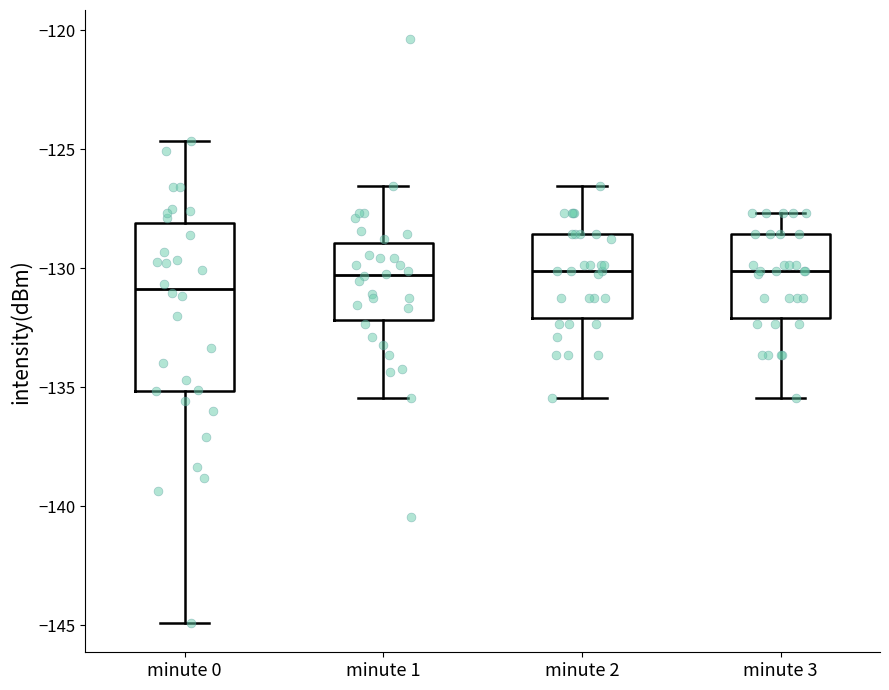

Reading left to right, transcribe this box plot: for each box, give where its median line is, the range the box spans, and where its two whiskers end, as read against the y-axis. The values are not printed on the chart, so give them approximately, as read against the axis.

minute 0: median -131.0, box -135.0 to -128.0, whiskers -145.0 to -124.5
minute 1: median -130.5, box -132.0 to -129.0, whiskers -135.5 to -126.5
minute 2: median -130.0, box -132.0 to -128.5, whiskers -135.5 to -126.5
minute 3: median -130.0, box -132.0 to -128.5, whiskers -135.5 to -127.5